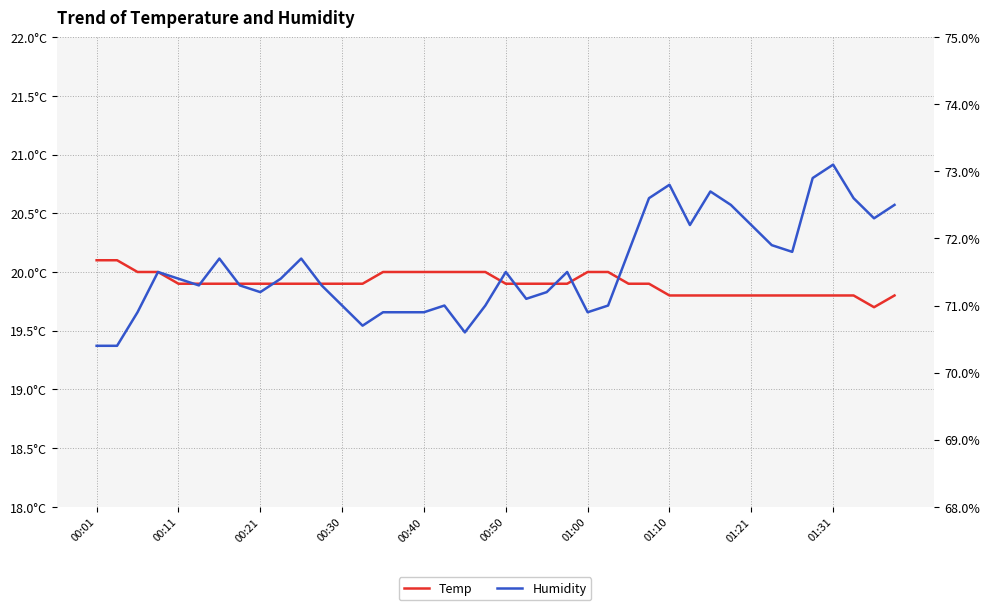

At 00:21, list the series in order from smallest to largest.

Temp, Humidity